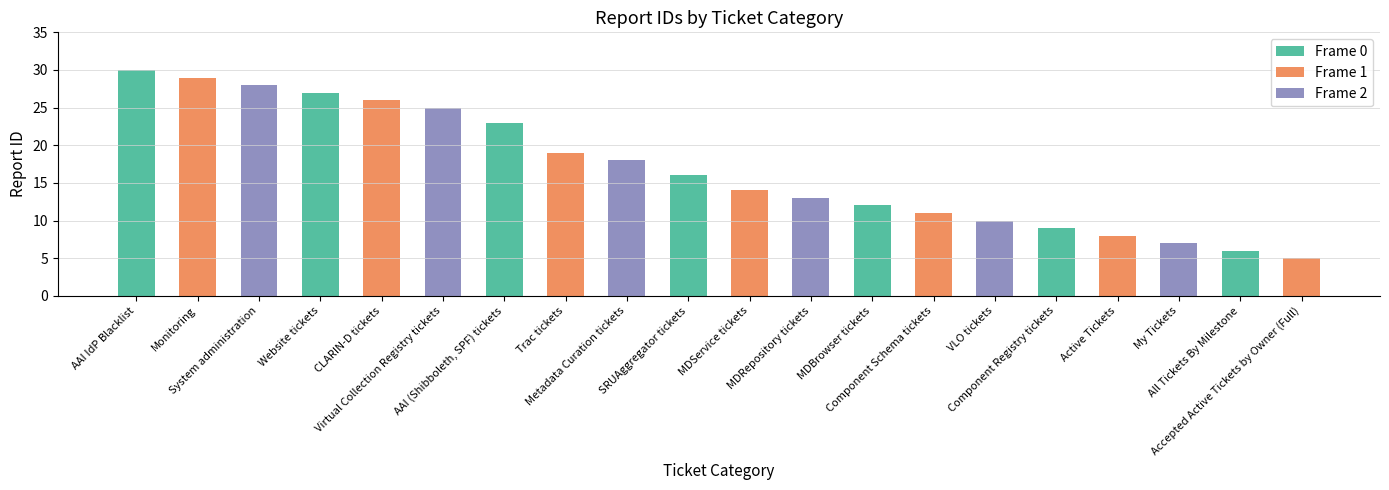

Does the chart contain any negative values?

No